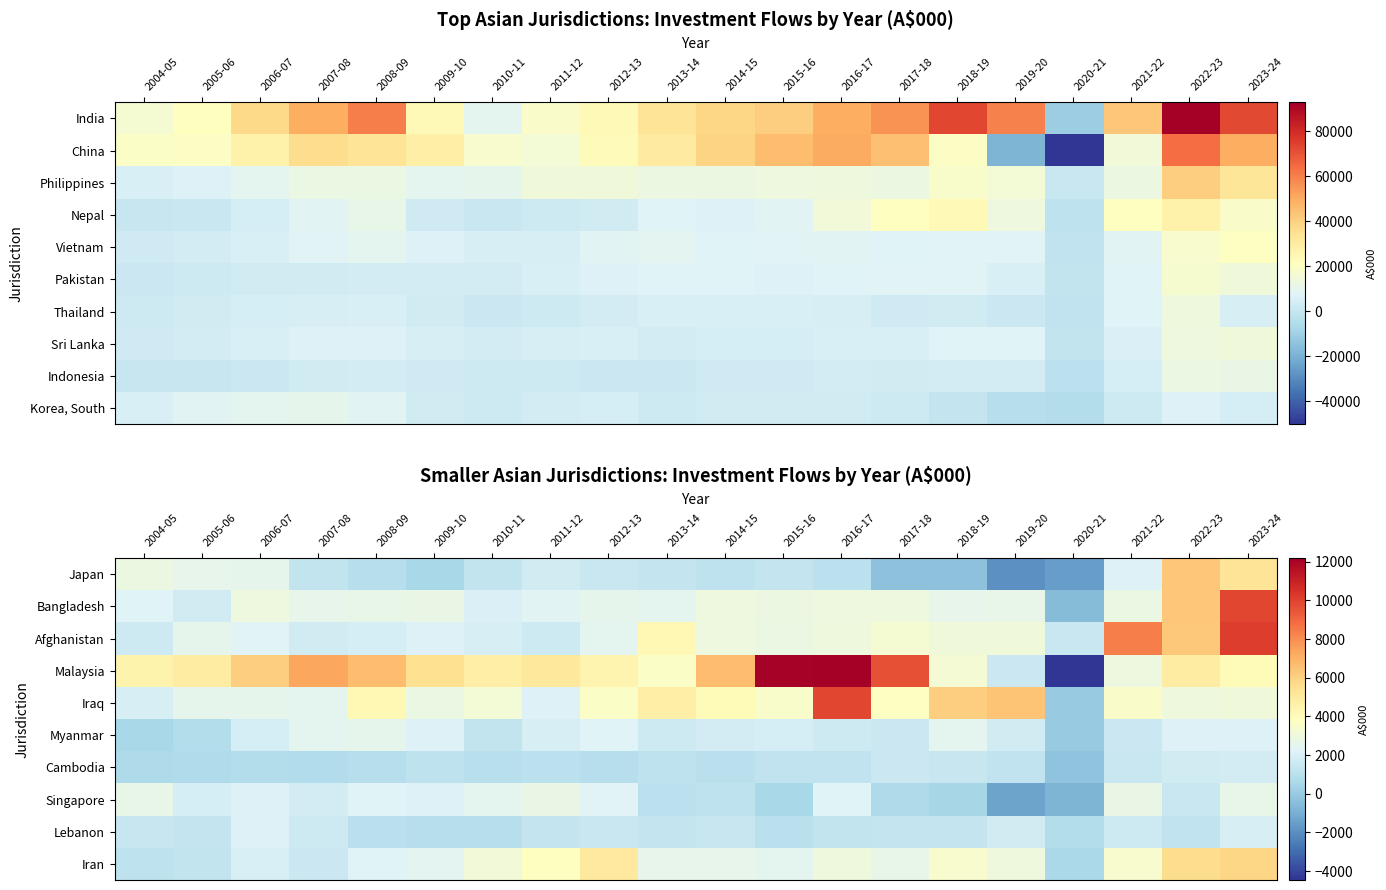

Which has a higher value, 2021-22 or 2005-06?

2005-06